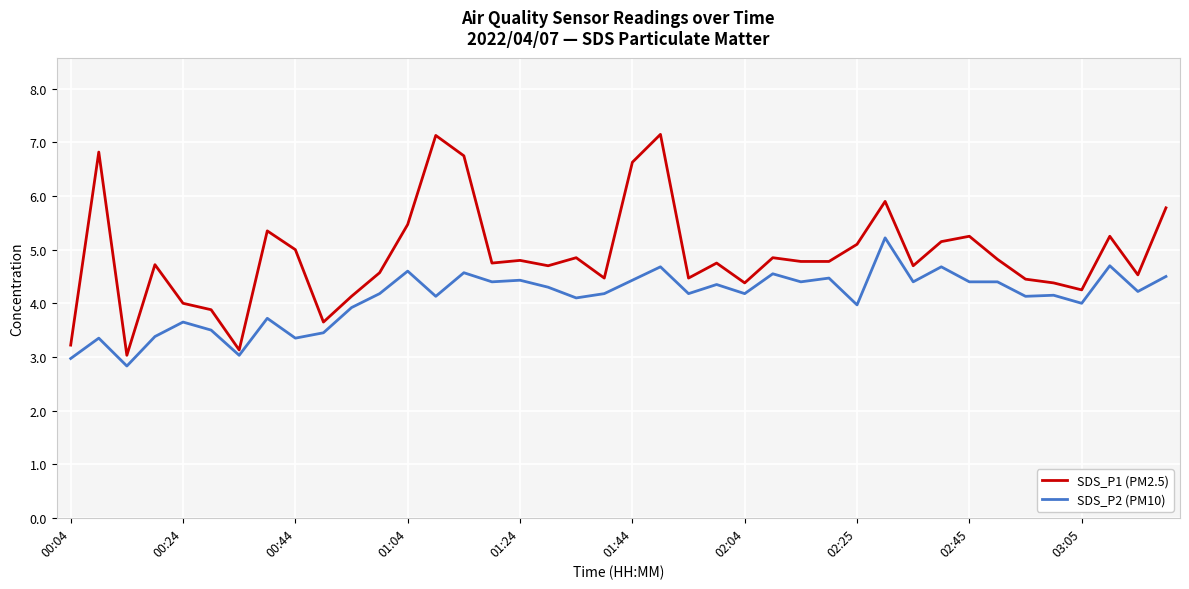

Does the chart have visible grid lines?

Yes